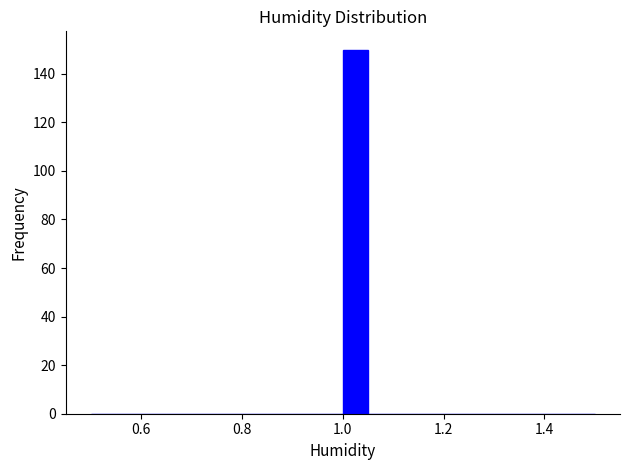

Read against the x-axis, roughly where is the centre of the tallest bar?

1.02